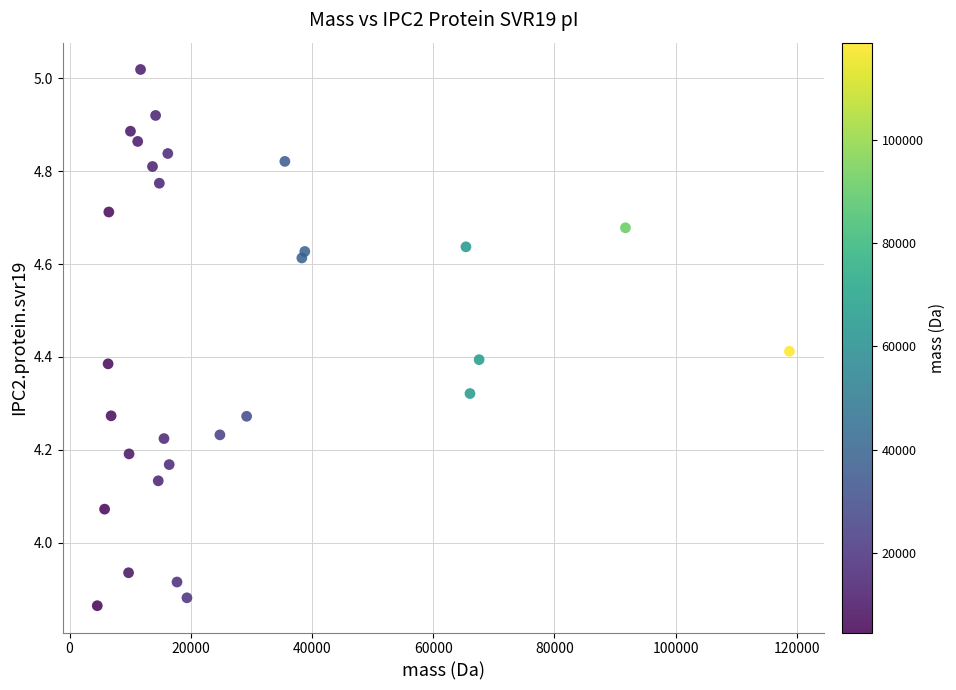

What is the range of X values (max minus min)?

114225.4